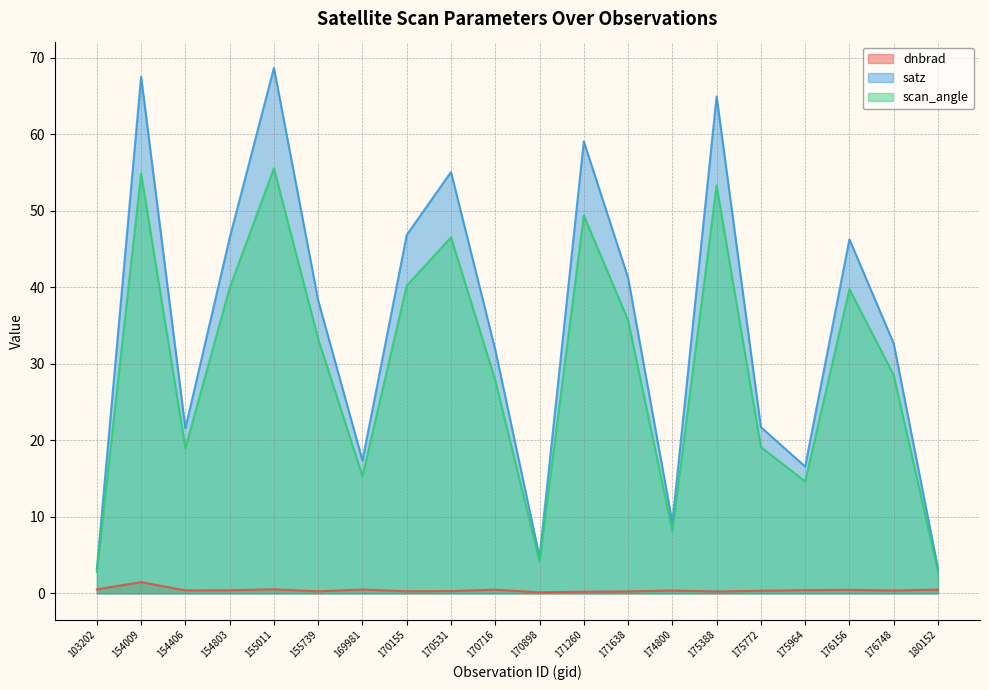

Which category has the lowest value across all series?

170898